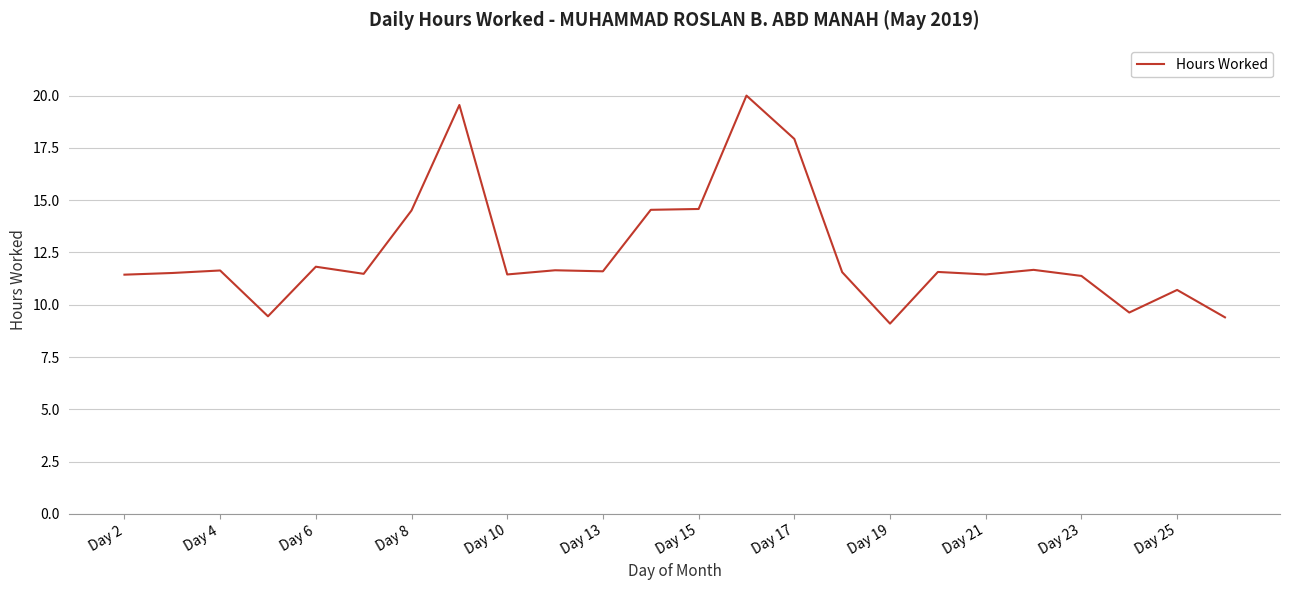

What is the difference between the maximum and minimum values?

10.9